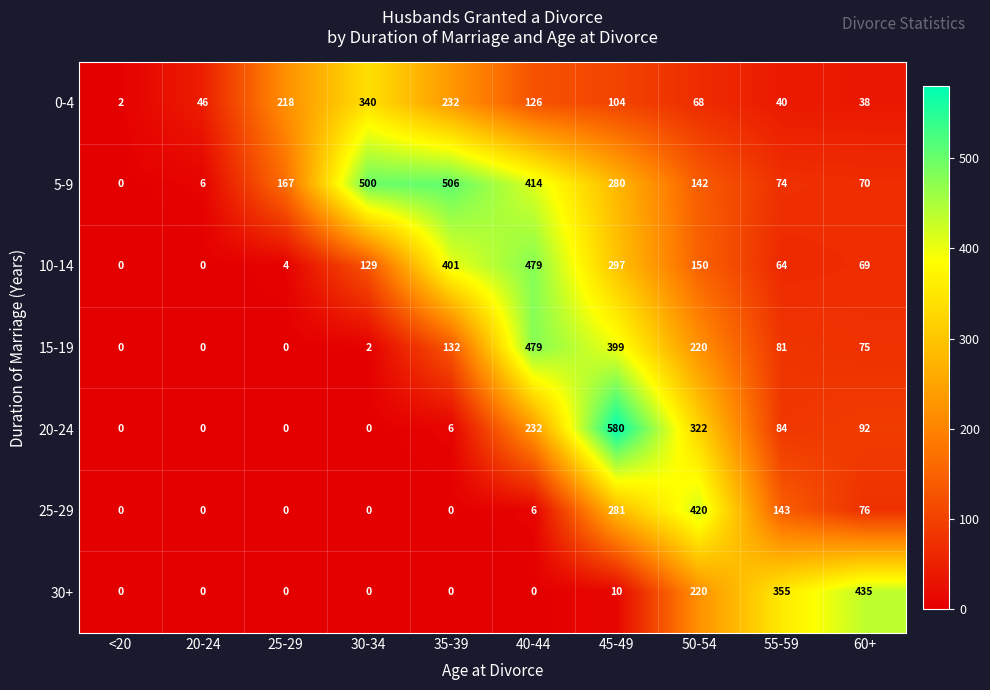

How many data points does each series have?

10